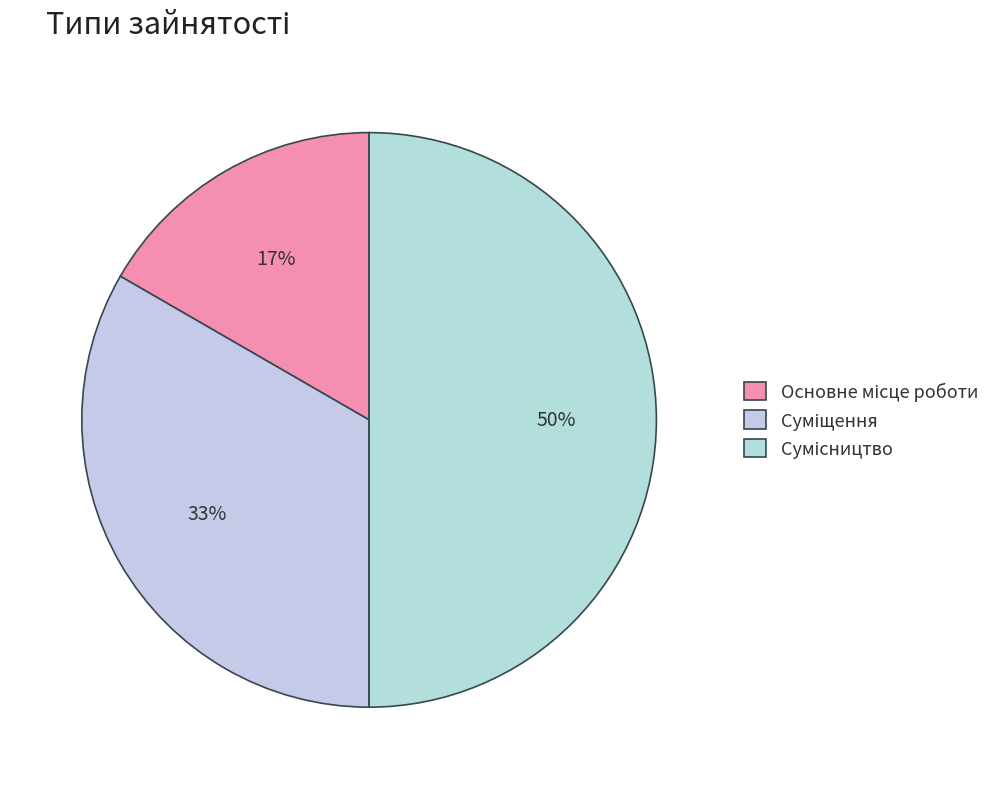

How many slices are in this pie chart?

3